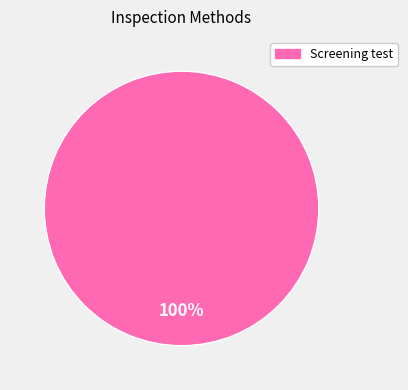

Does any single category account for the majority?

Yes